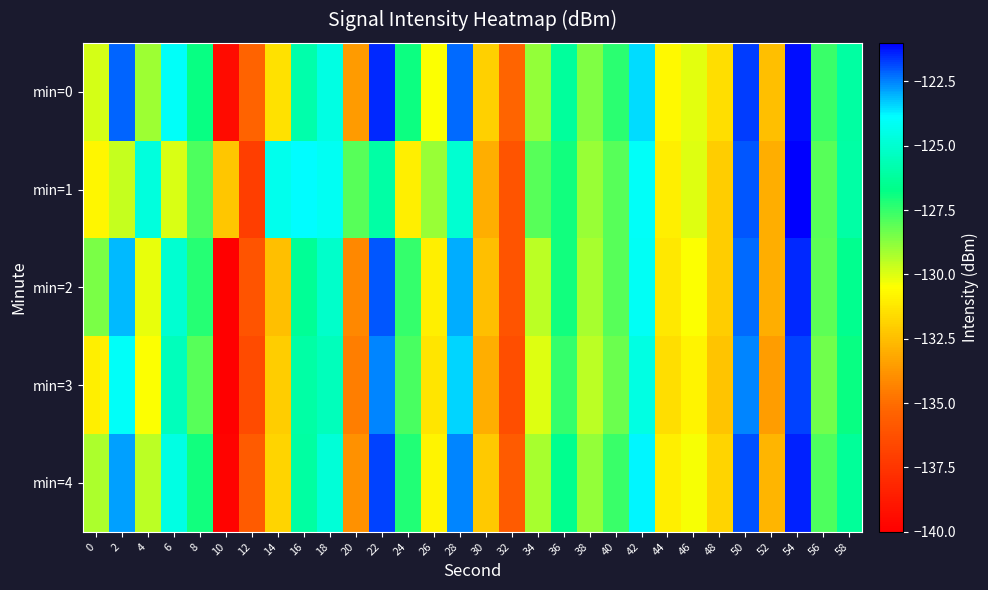

Rank the series at 48 from highest to lowest value.

min=0, min=4, min=1, min=2, min=3